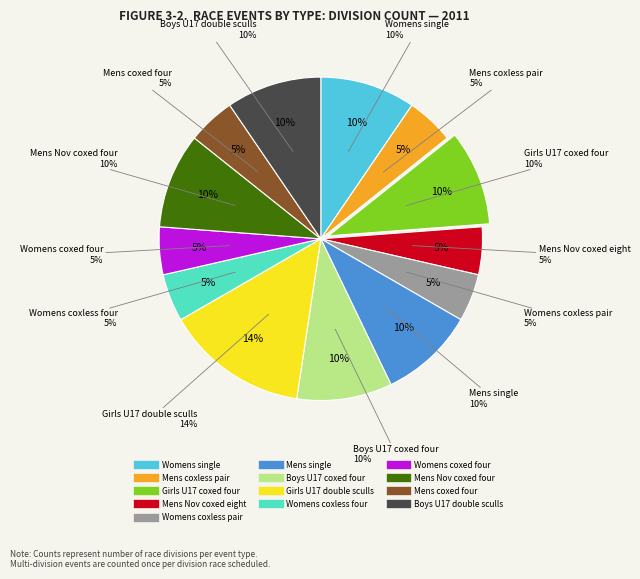

Which slice is the largest?

Girls U17 double sculls